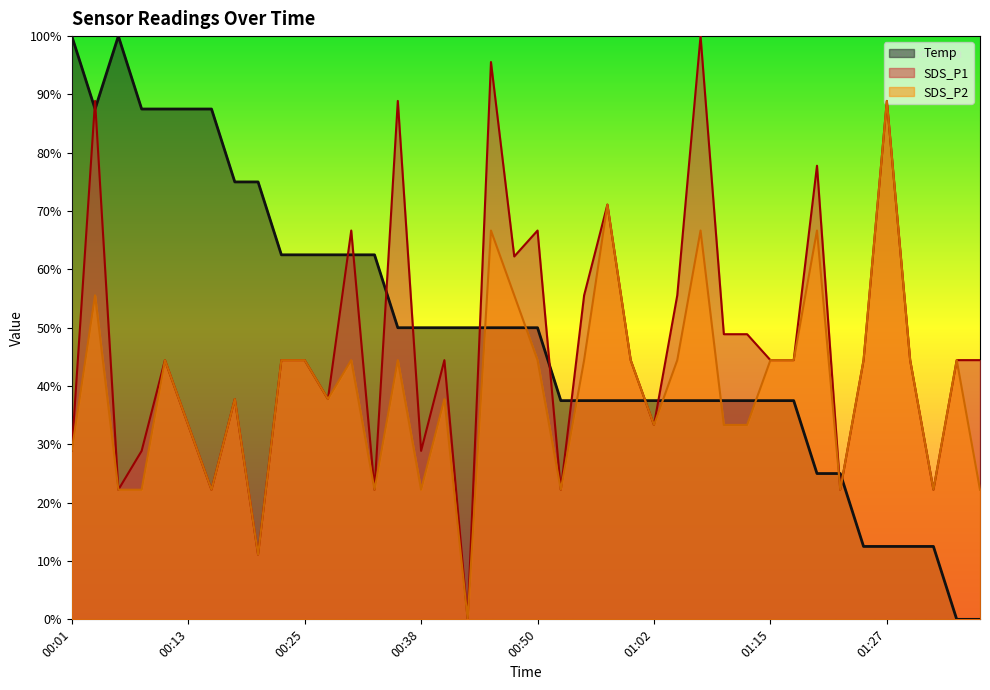

Which has a higher value, 00:28 or 01:27?

00:28